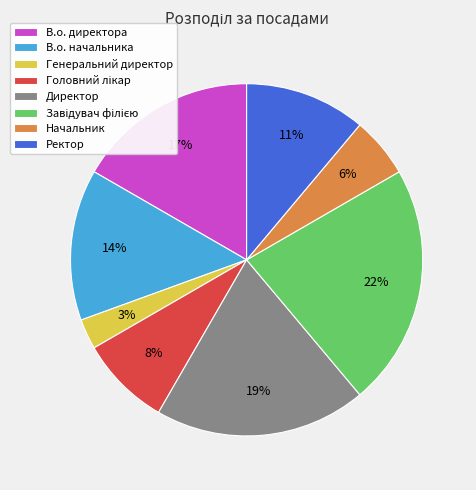

Is there any slice that represents more than half of the pie?

No